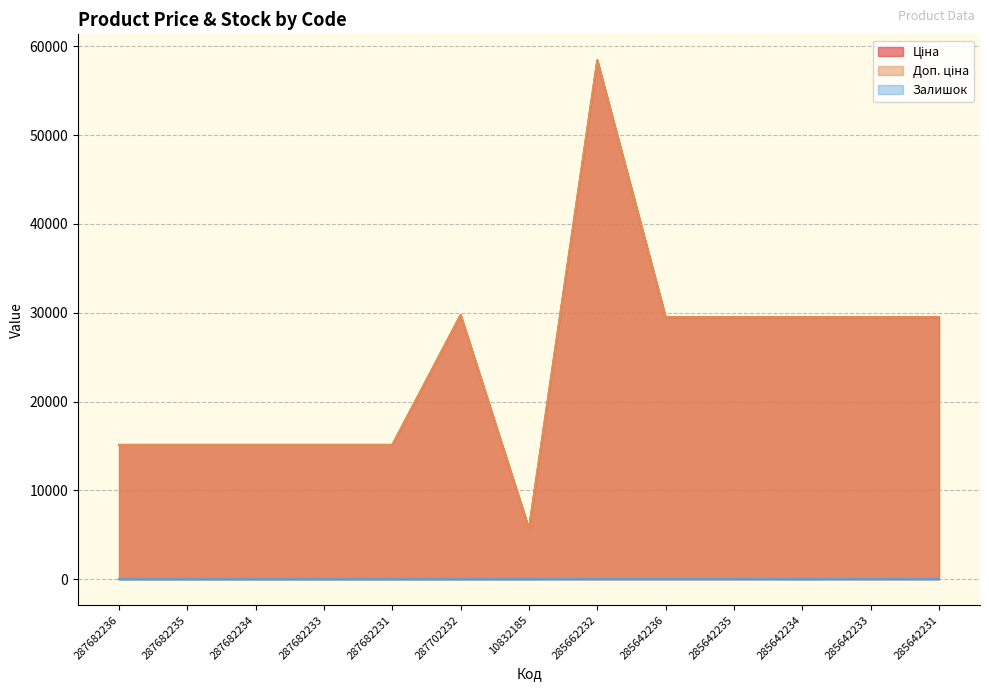

How many categories are shown in the chart?

13